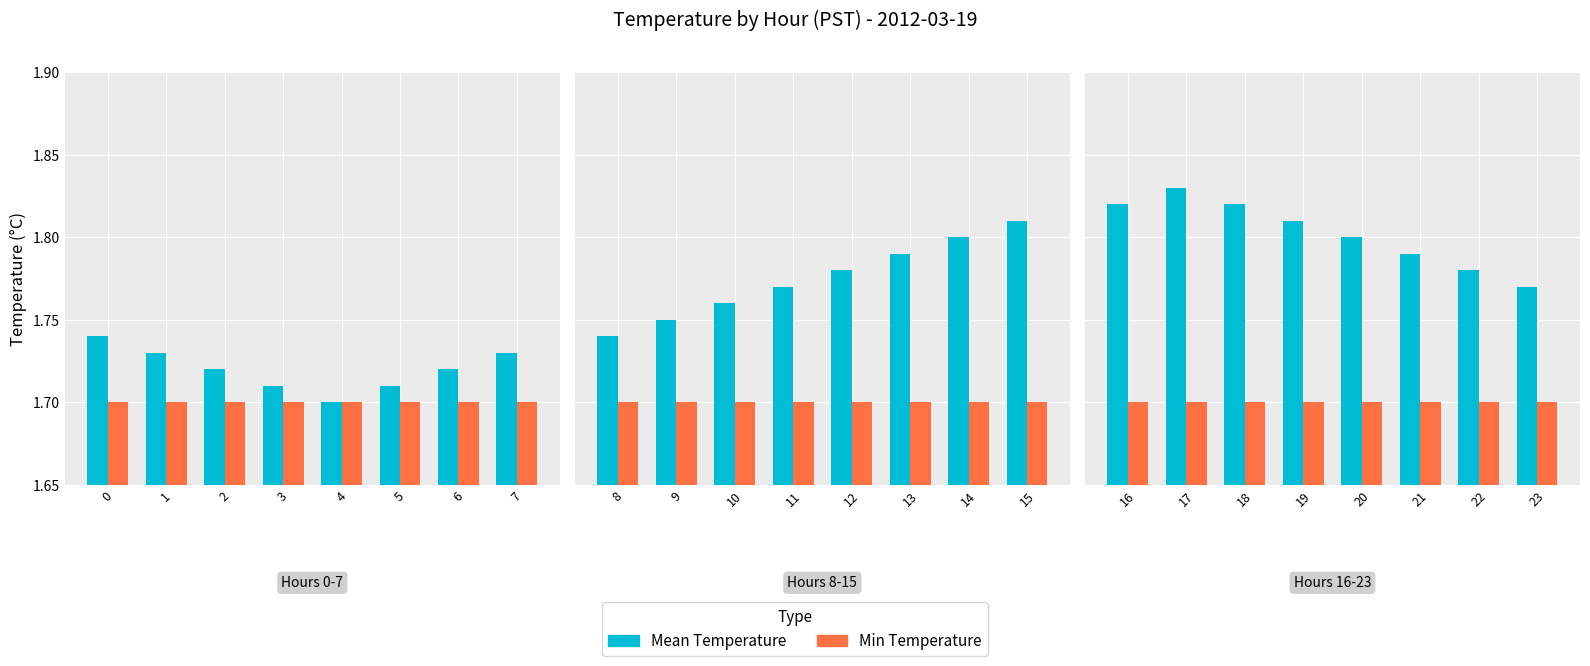

What is the approximate value of Min Temperature at 20?

1.7